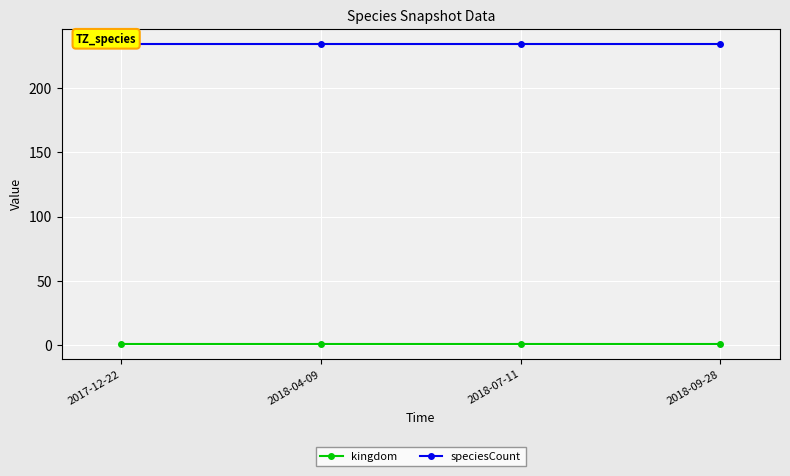

Rank the categories by speciesCount value from lowest to highest.

2017-12-22, 2018-04-09, 2018-07-11, 2018-09-28